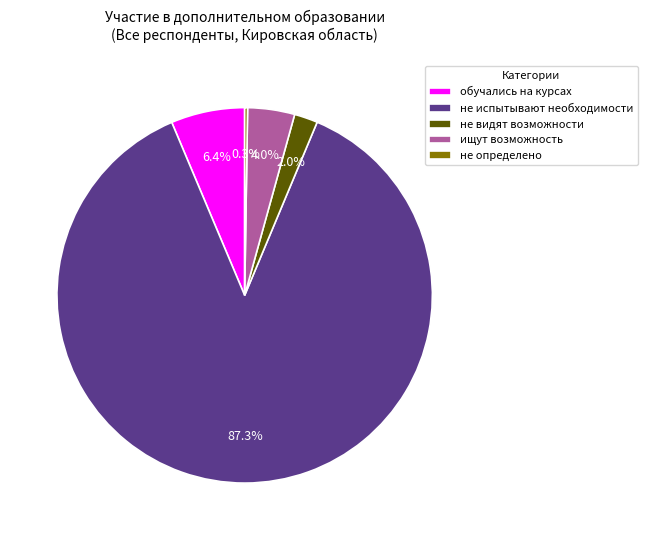

Which slice is the largest?

не испытывают необходимости